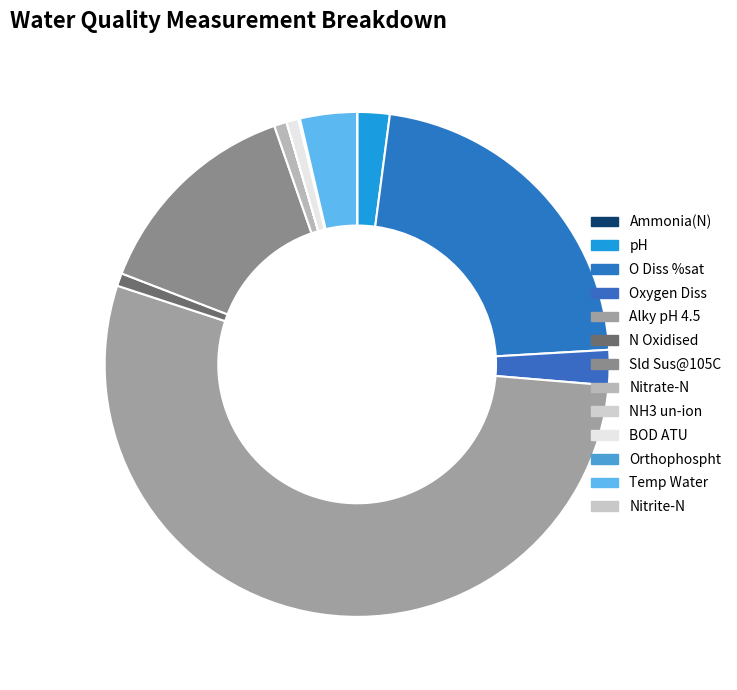

Combined, what portion of the pie is N Oxidised and Ammonia(N)?

0.8%